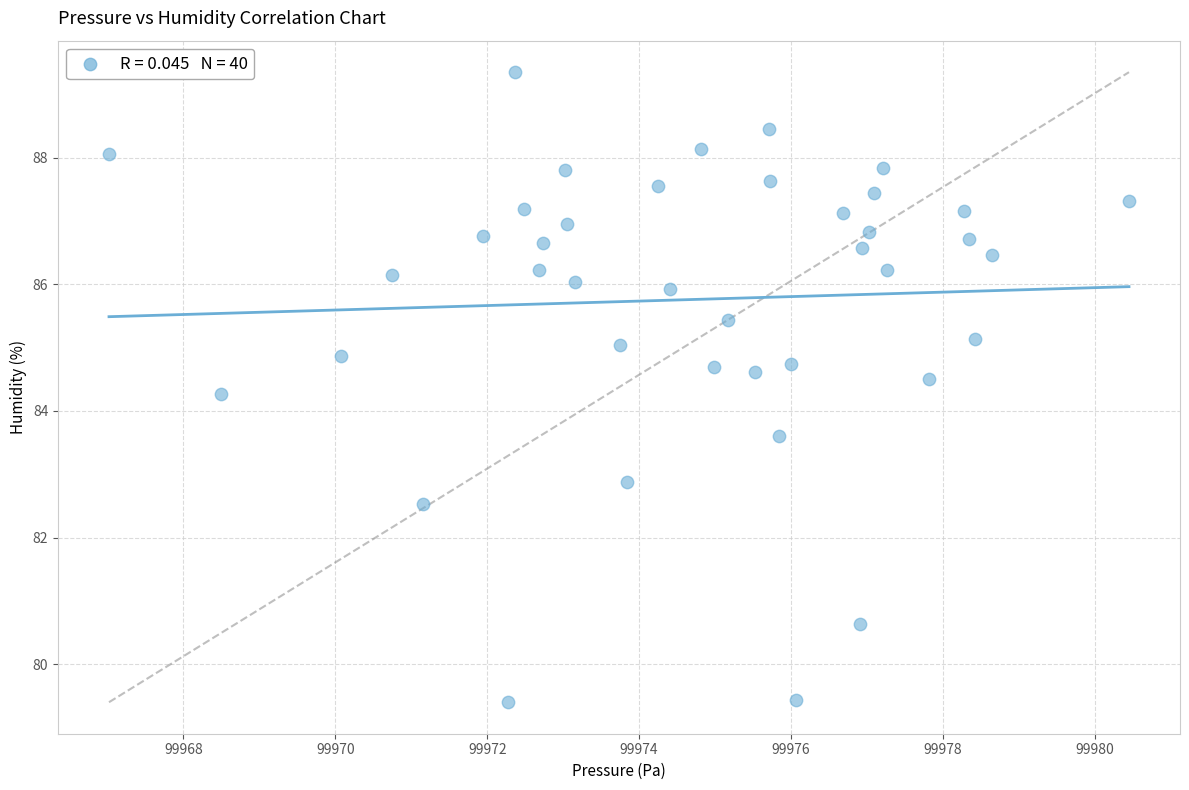

What is the range of X values (max minus min)?

13.4